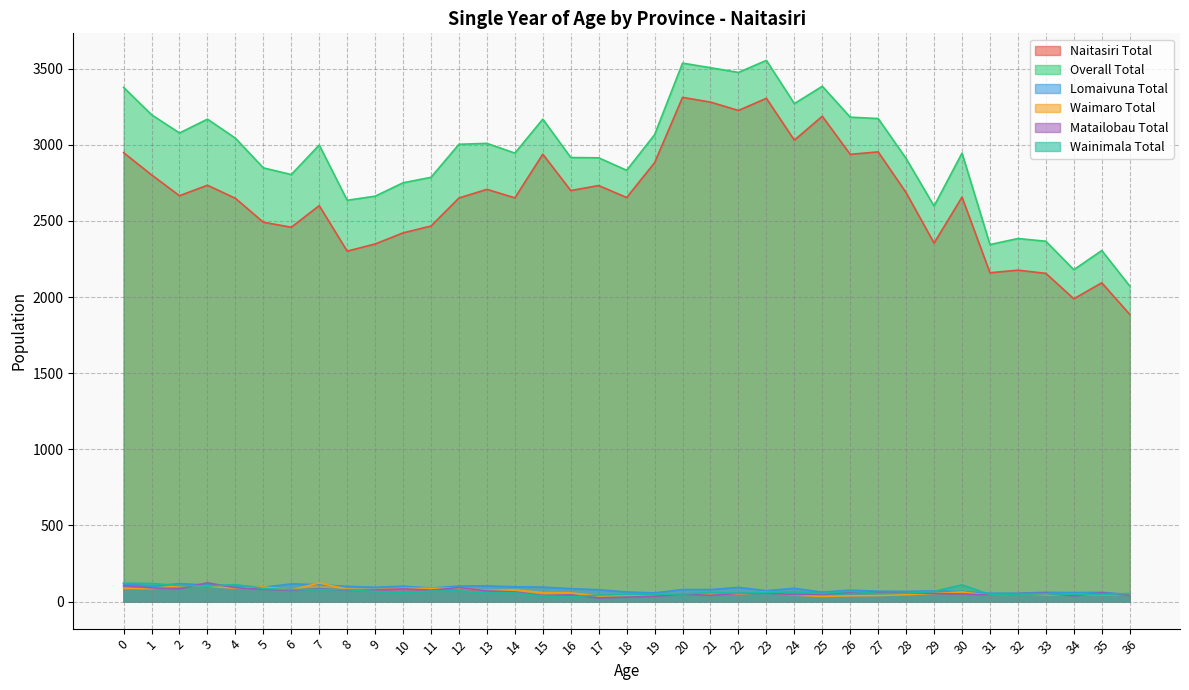

True or false: Wainimala Total has more than 2 points higher than both neighbors.

True